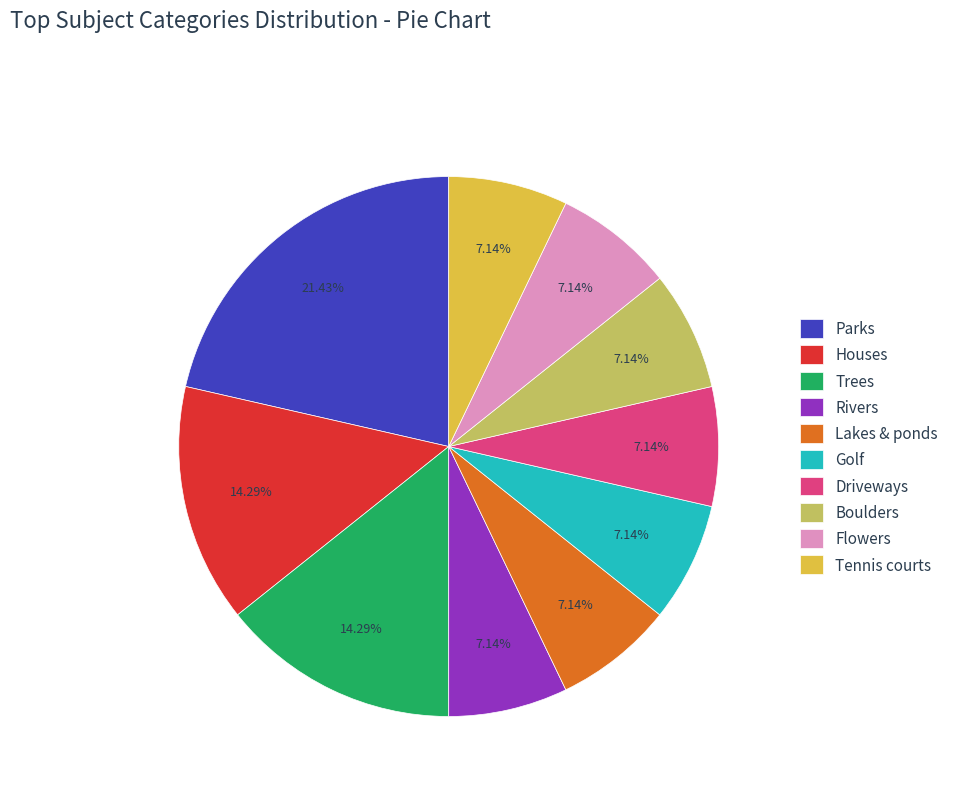

Combined, do Tennis courts and Trees account for over 50%?

No